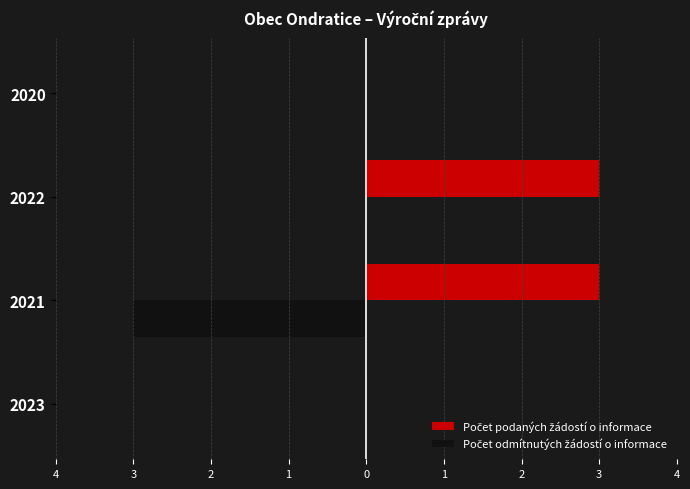

Reading right to left, list all the values displayed in this chart.

Počet podaných žádostí o informace: 0	3	3	0
Počet odmítnutých žádostí o informace: 0	0	-3	0